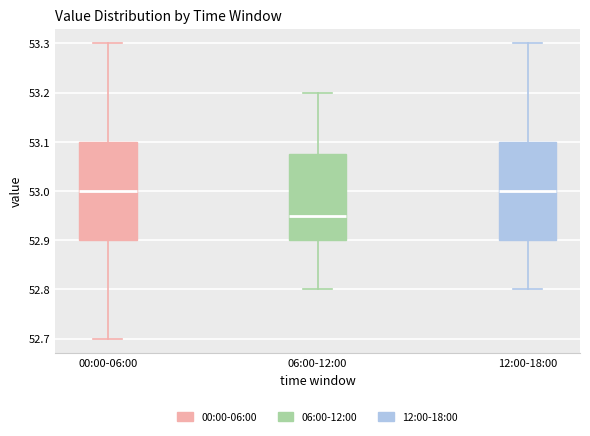

Reading left to right, transcribe this box plot: for each box, give where its median line is, the range the box spans, and where its two whiskers end, as read against the y-axis. The values are not printed on the chart, so give them approximately, as read against the axis.

00:00-06:00: median 53.00, box 52.90 to 53.10, whiskers 52.70 to 53.30
06:00-12:00: median 52.95, box 52.90 to 53.08, whiskers 52.80 to 53.20
12:00-18:00: median 53.00, box 52.90 to 53.10, whiskers 52.80 to 53.30